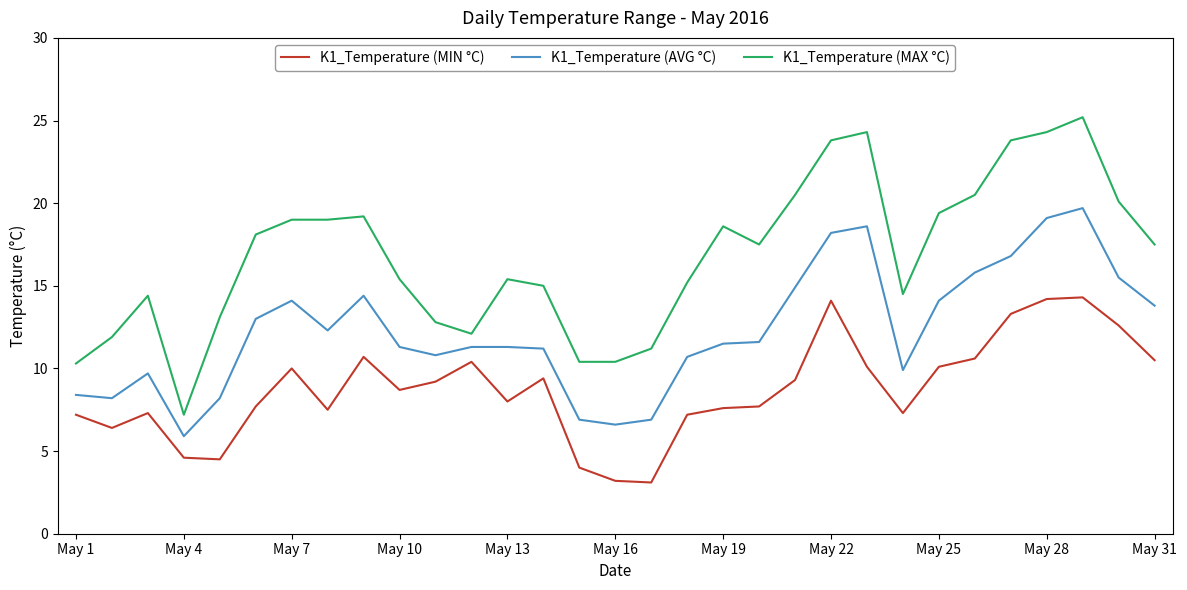

True or false: K1_Temperature (AVG °C) and K1_Temperature (MAX °C) cross at least once.

False